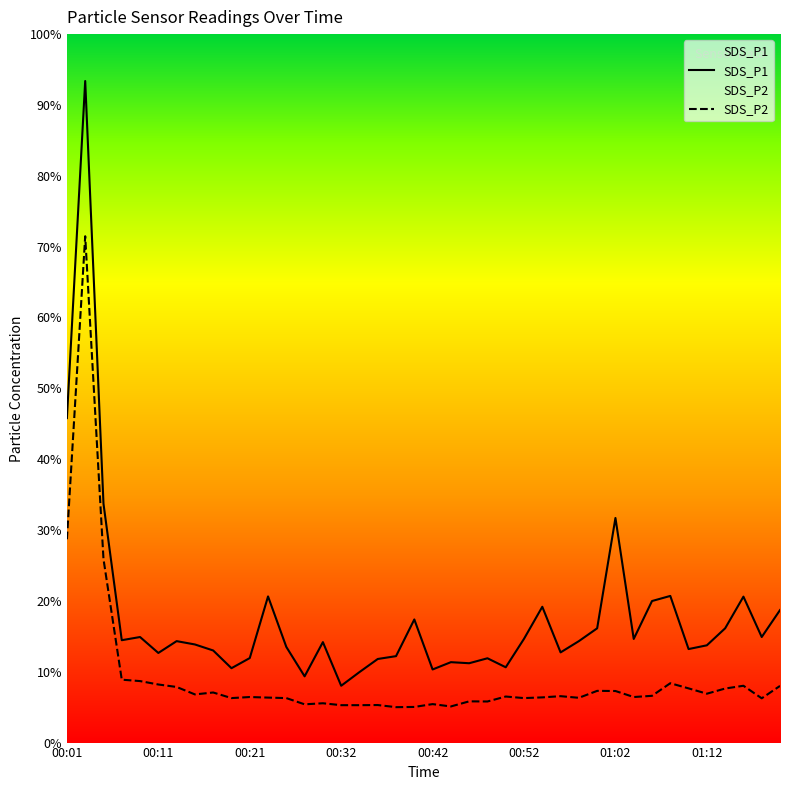

Where is SDS_P1 nearest to the value 50?

00:01